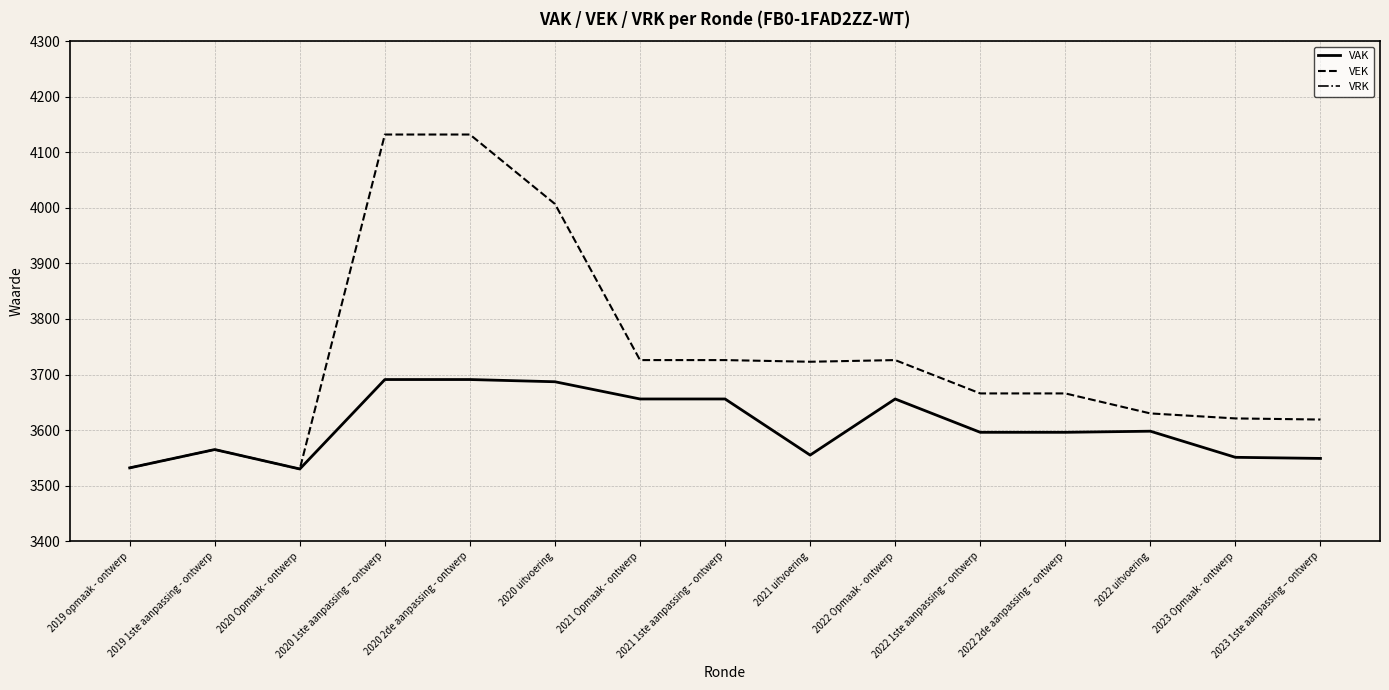

Rank the series at 2020 1ste aanpassing – ontwerp from lowest to highest value.

VRK, VAK, VEK